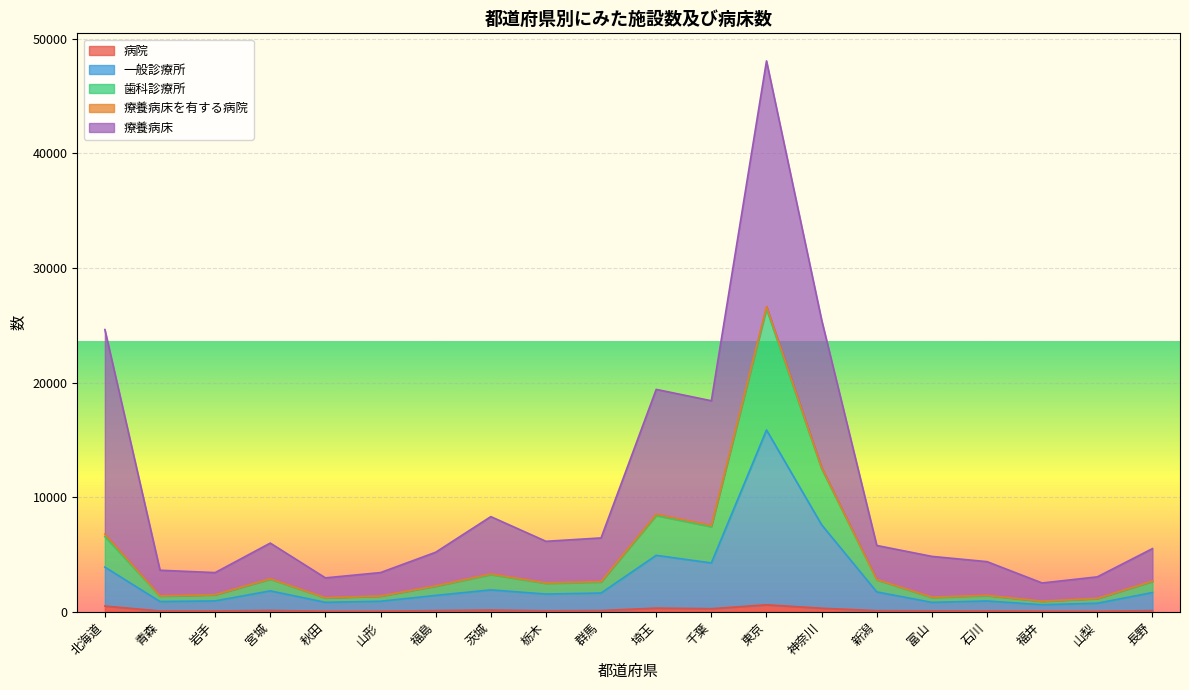

Between 栃木 and 山梨, which is larger?

栃木